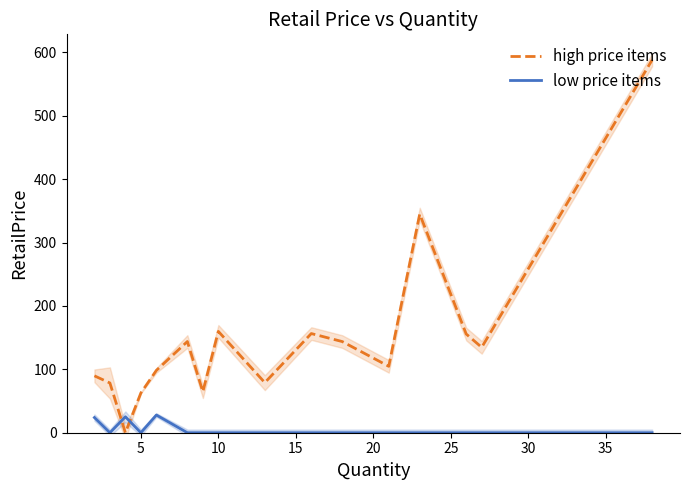

True or false: low price items and high price items intersect in this chart.

True